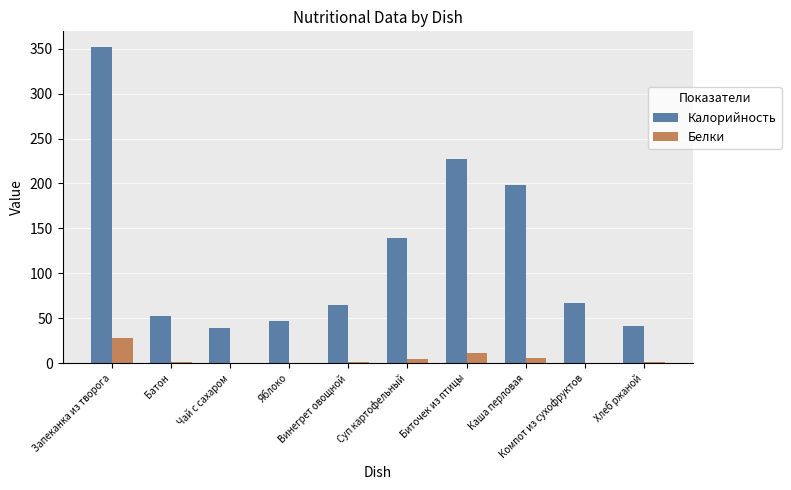

What is the highest value of the Калорийность series?

351.8